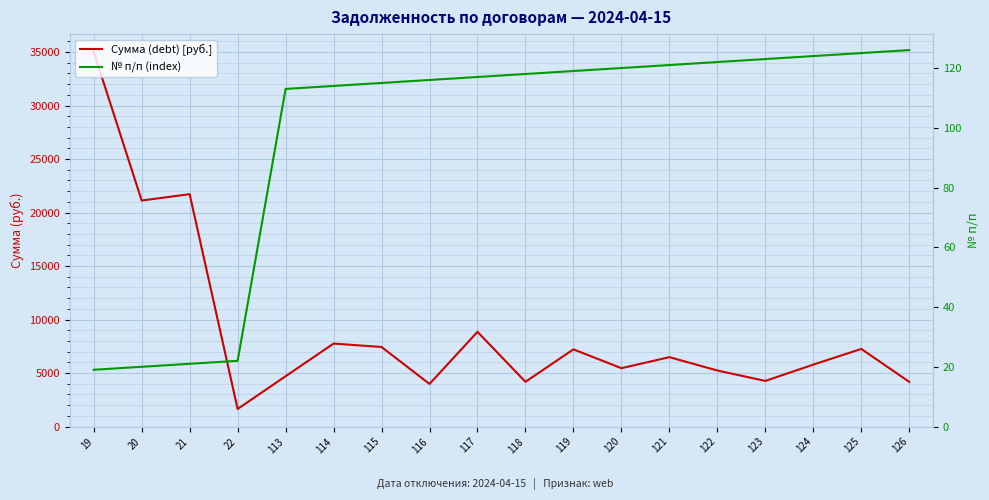

True or false: № п/п (index) and Сумма (debt) [руб.] cross at least once.

False